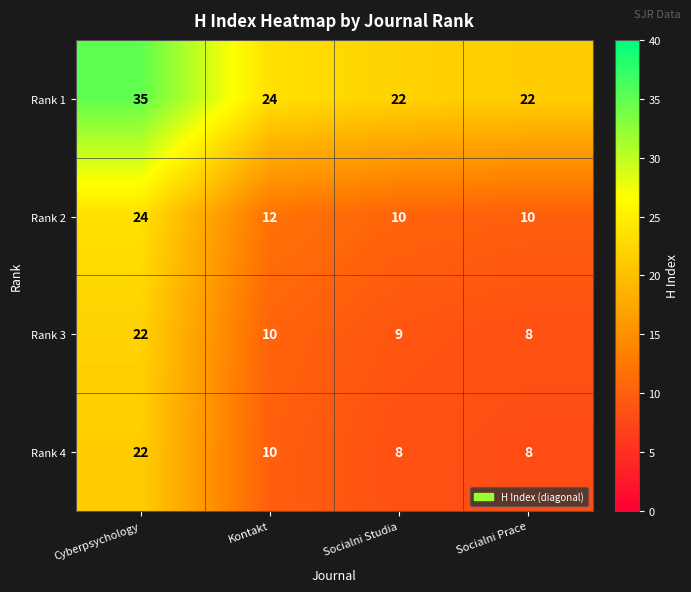

Reading left to right, extract all data points from this chart.

Rank 1: 35	24	22	22
Rank 2: 24	12	10	10
Rank 3: 22	10	9	8
Rank 4: 22	10	8	8